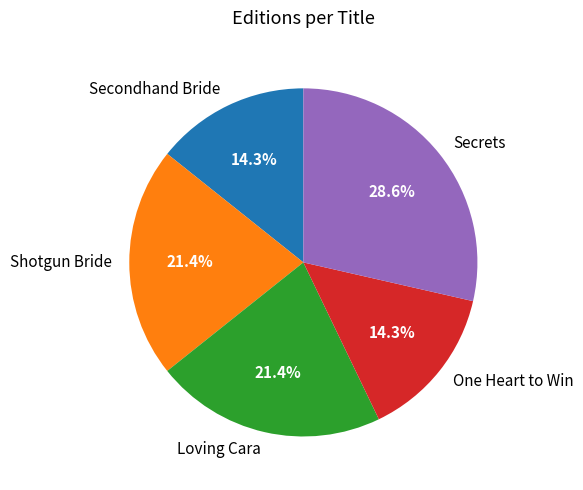

Do Shotgun Bride and One Heart to Win together represent more than half of the pie?

No